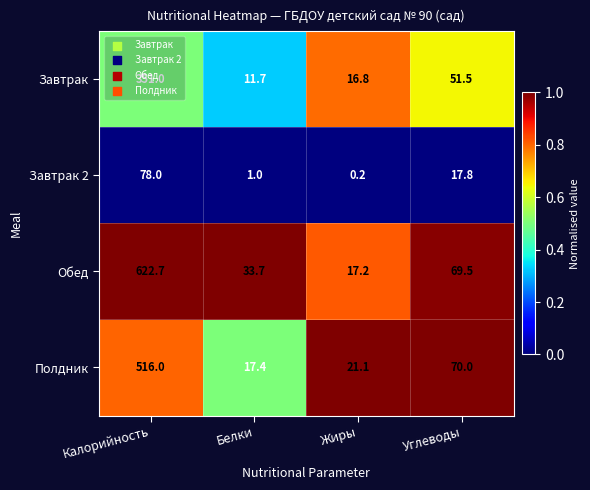

At which category does the chart reach its minimum across all series?

Жиры